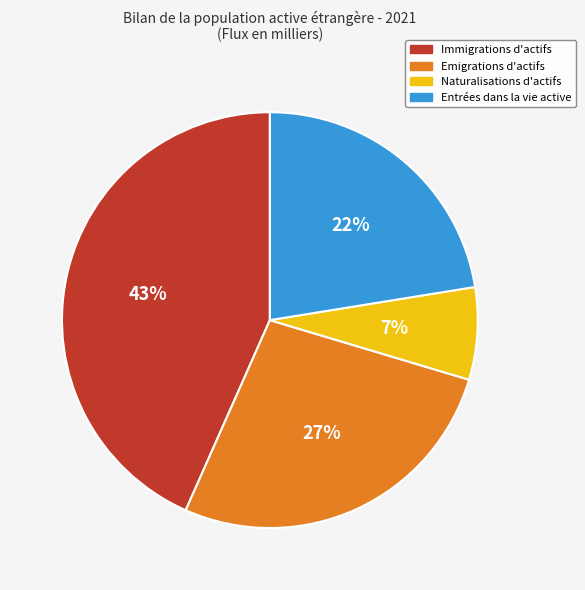

Which has a higher value, Naturalisations d'actifs or Emigrations d'actifs?

Emigrations d'actifs